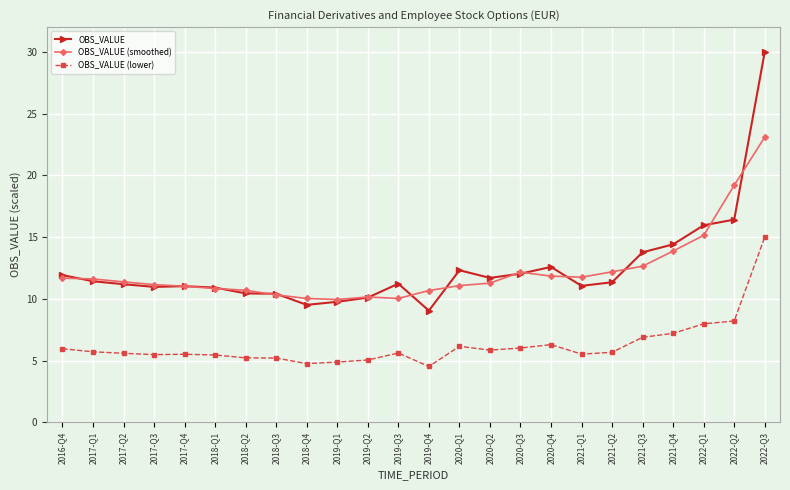

True or false: OBS_VALUE and OBS_VALUE (lower) intersect in this chart.

False